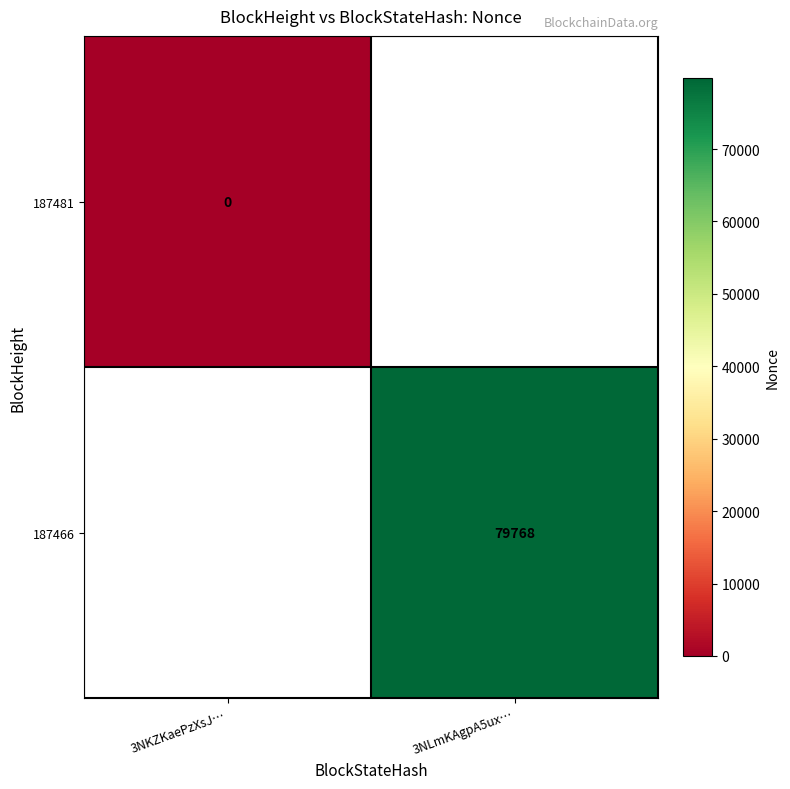

True or false: 187466 has a value of 79768 at 3NLmKAgpA5ux….

True